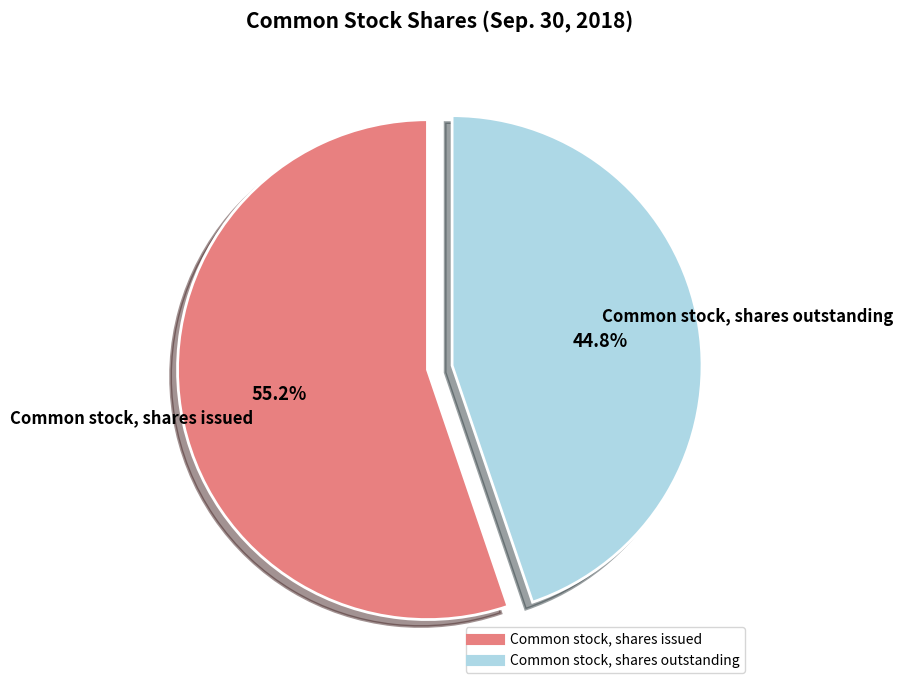

The Common stock, shares outstanding slice represents 37% of the pie. True or false?

False